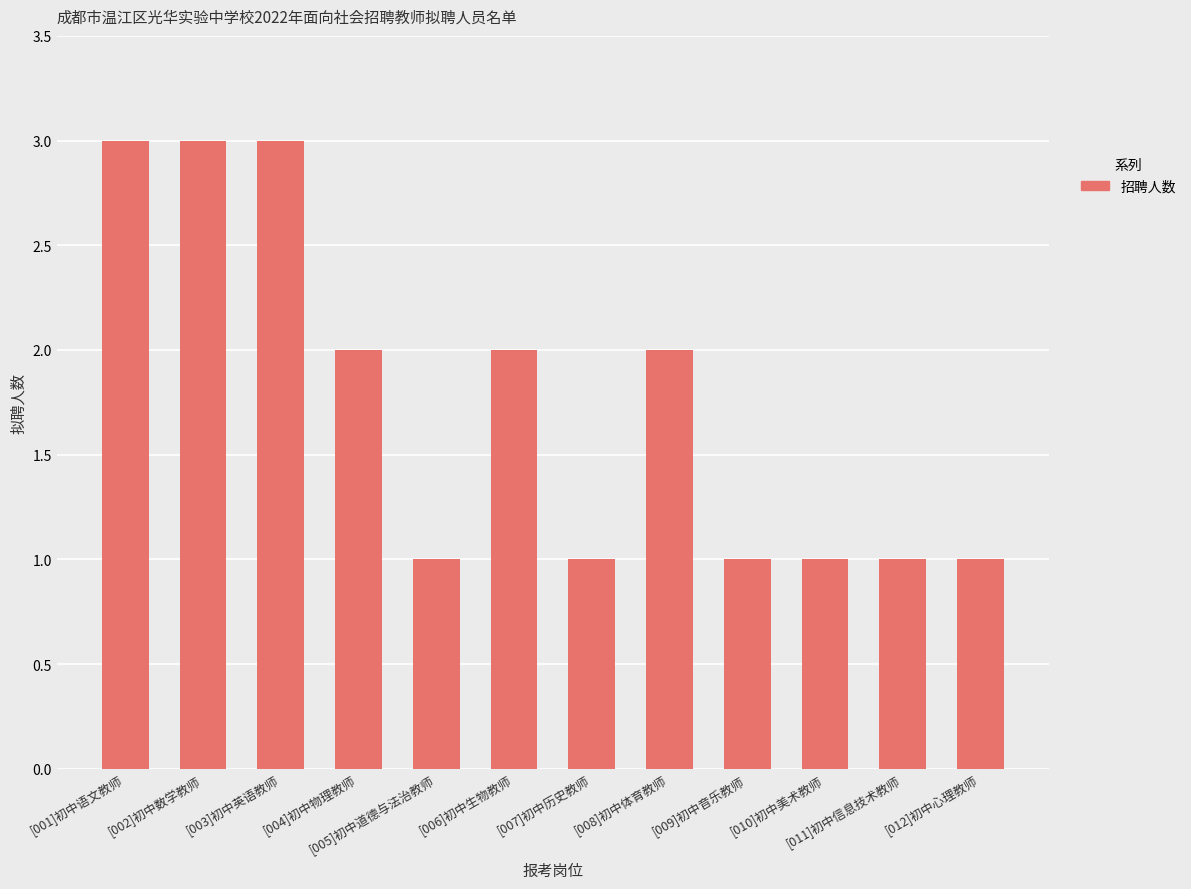

What is the value of the 12th bar from the left?

1